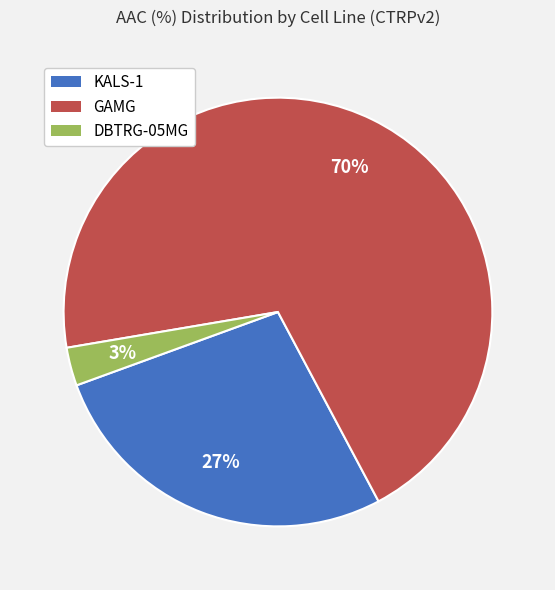

Between DBTRG-05MG and GAMG, which is larger?

GAMG